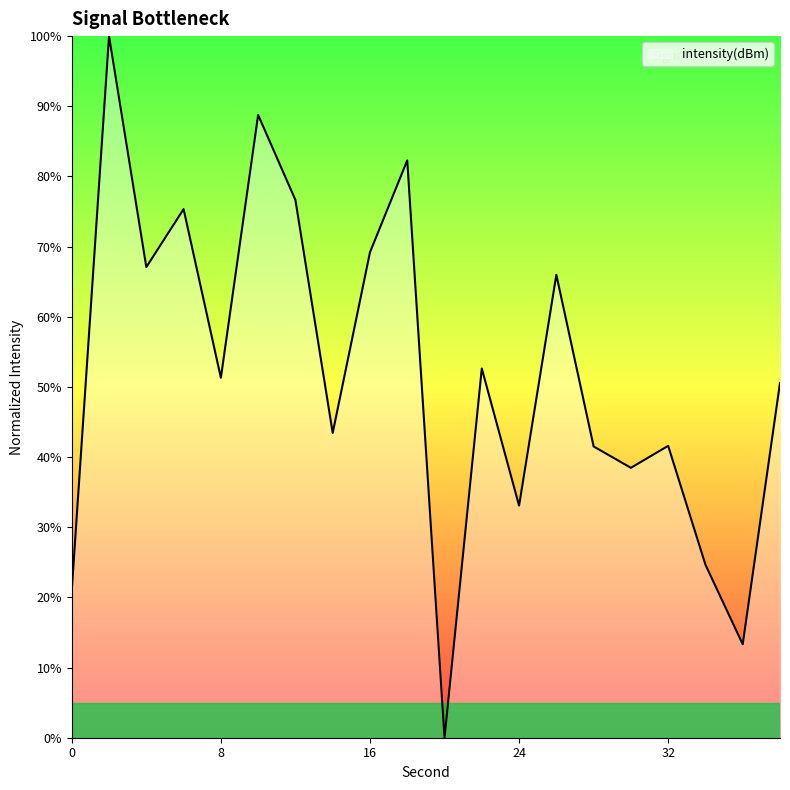

What is the maximum value shown in the chart?

100.0